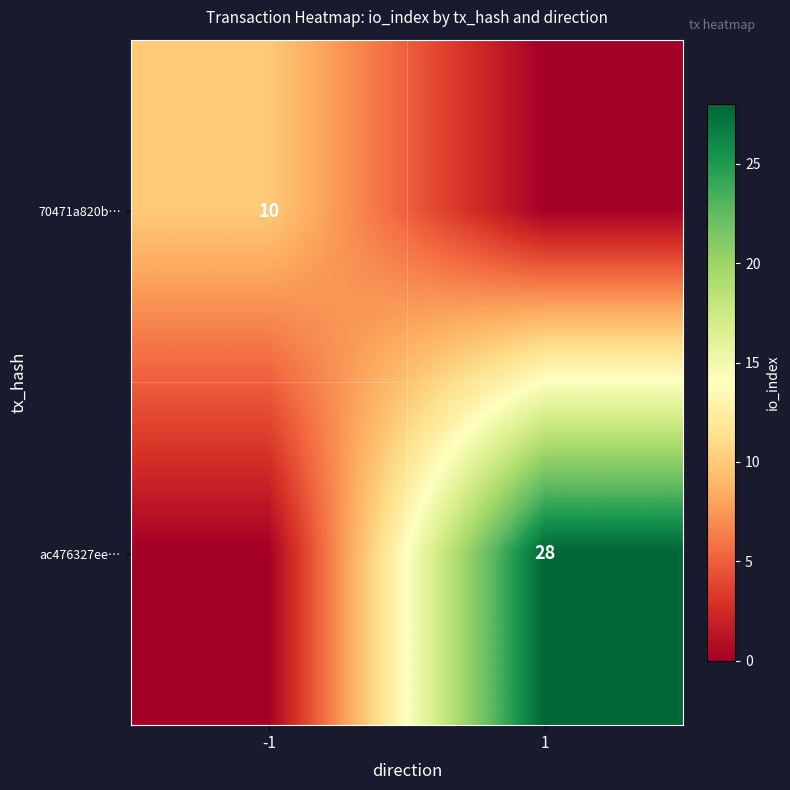

Is it true that ac476327ee… equals 44 at 1?

False